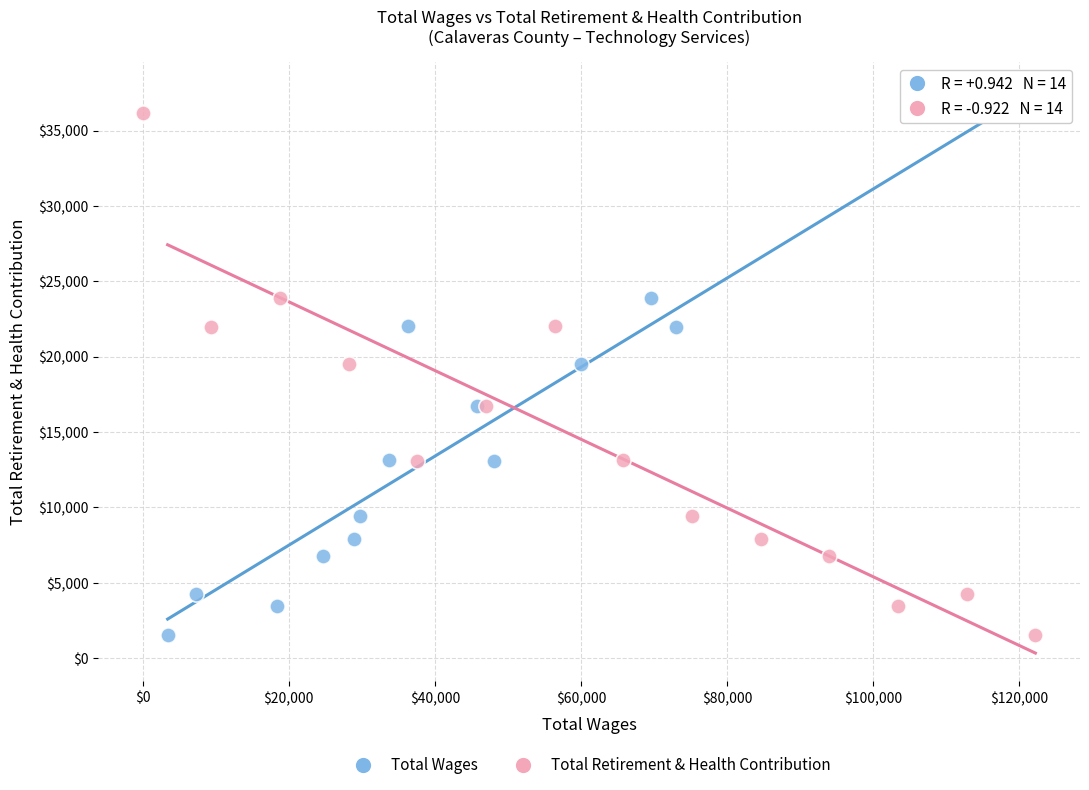

What are all the series names shown in the legend?

Total Wages, Total Retirement & Health Contribution